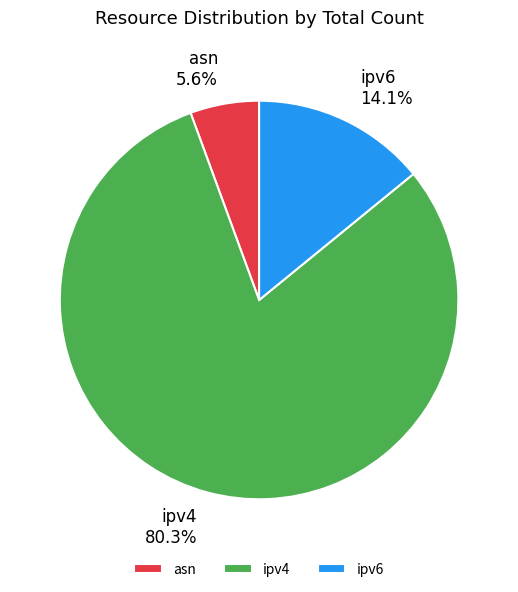

The asn slice represents 6% of the pie. True or false?

True